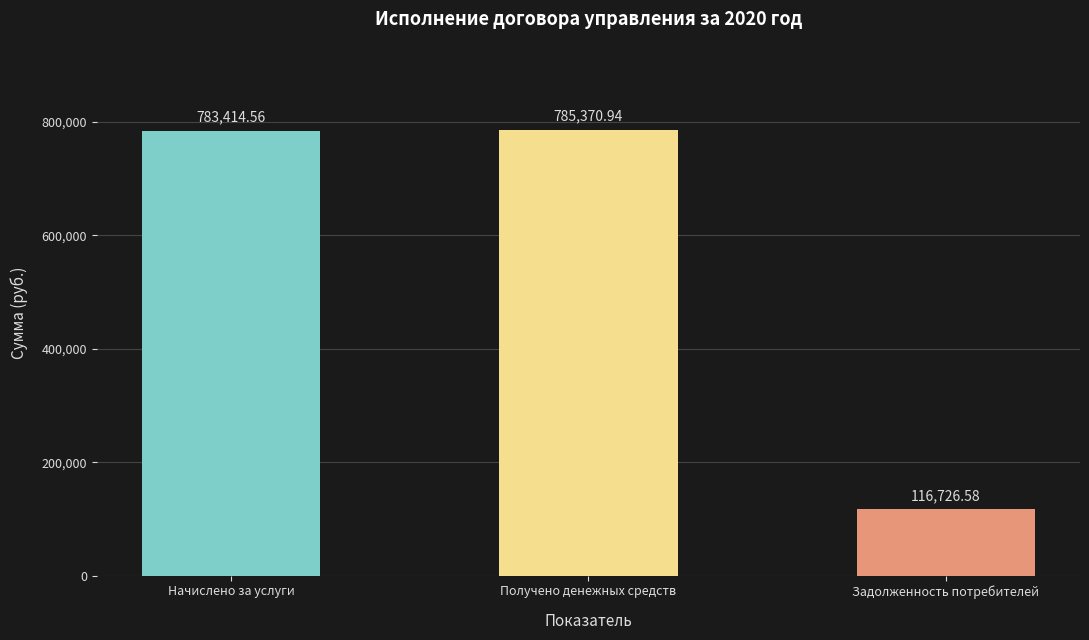

Which has a higher value, Получено денежных средств or Задолженность потребителей?

Получено денежных средств